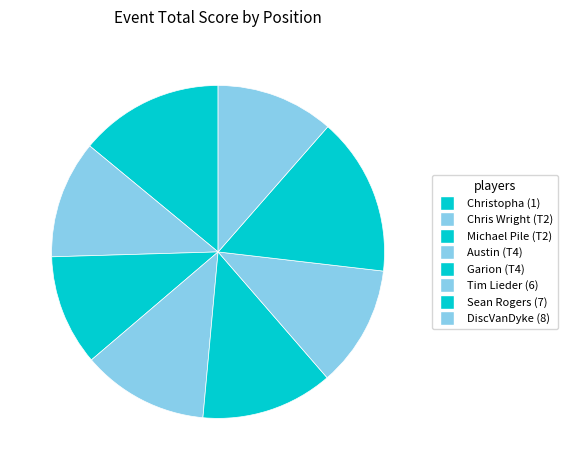

Which category has the biggest portion of the pie?

Sean Rogers (7)